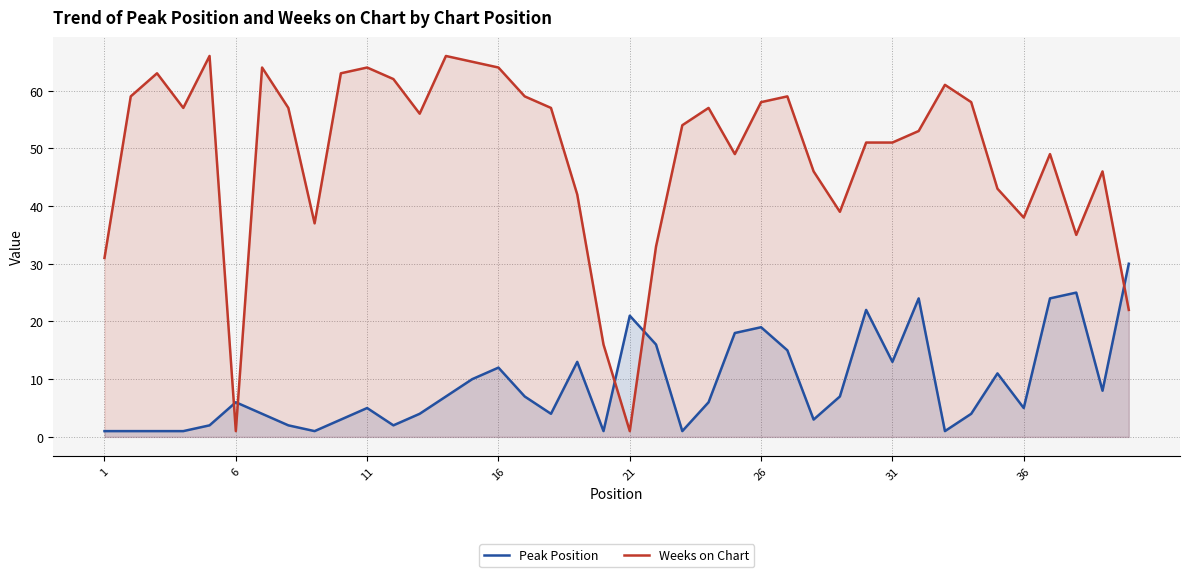

Rank the series by their maximum value, from lowest to highest.

Peak Position, Weeks on Chart